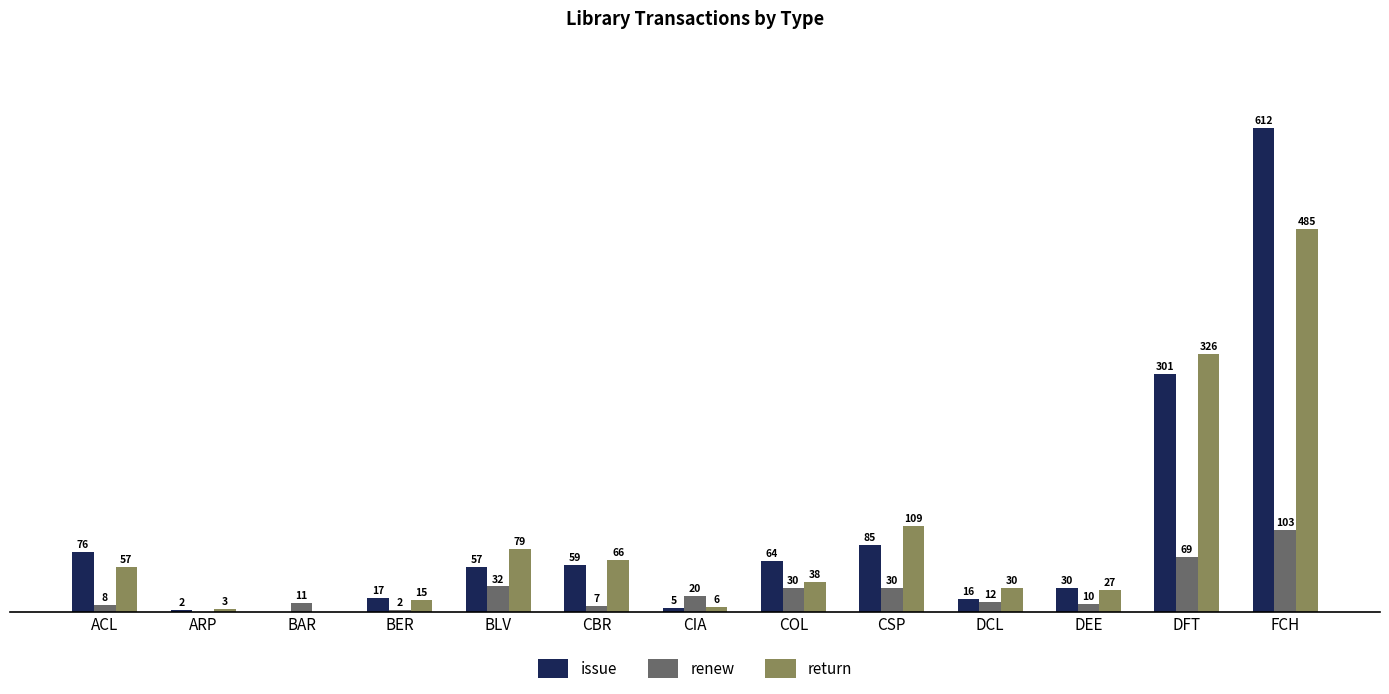

Which category has the highest value across all series?

FCH